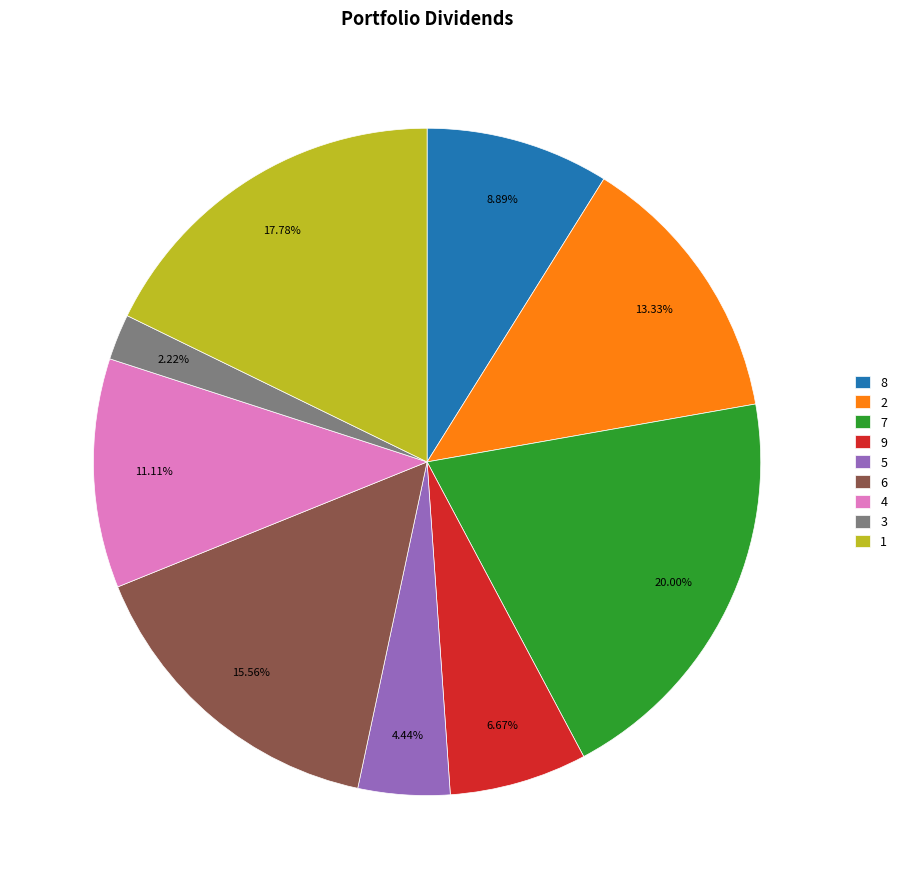

What is the total percentage of 8 and 4?

20.0%